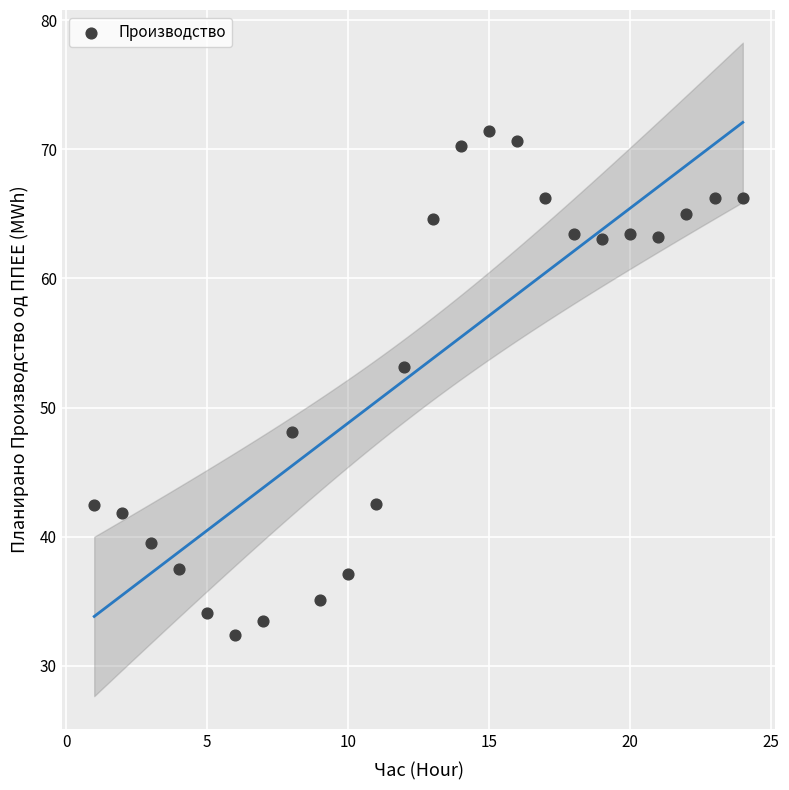

What Y value in the scatter plot is closest to 51?

53.1